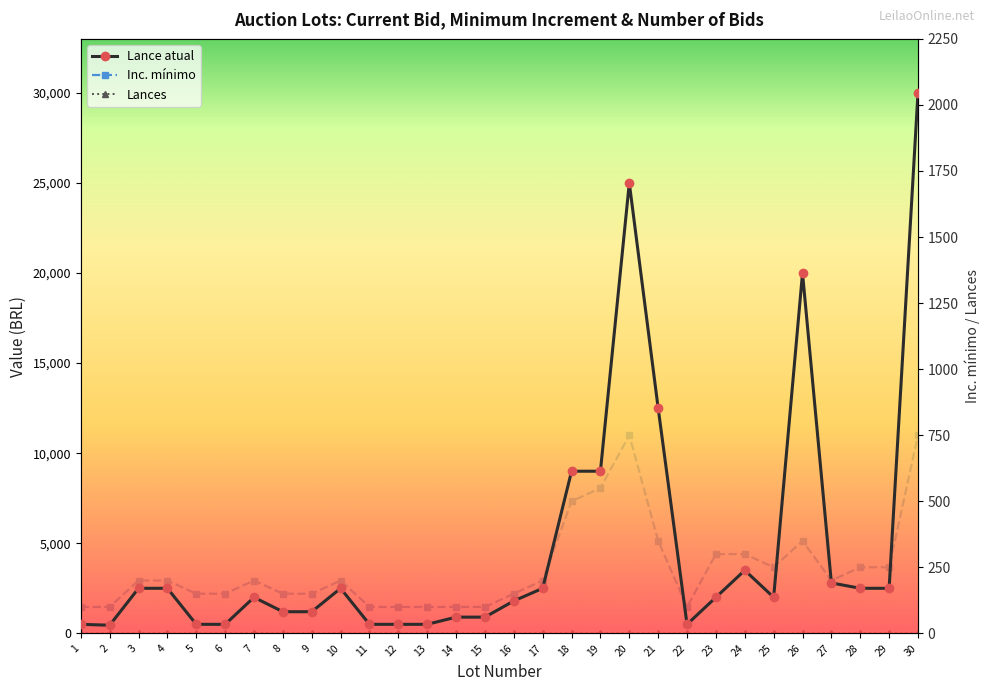

What is the value of the Inc. mínimo point at the 9th from the left?

150